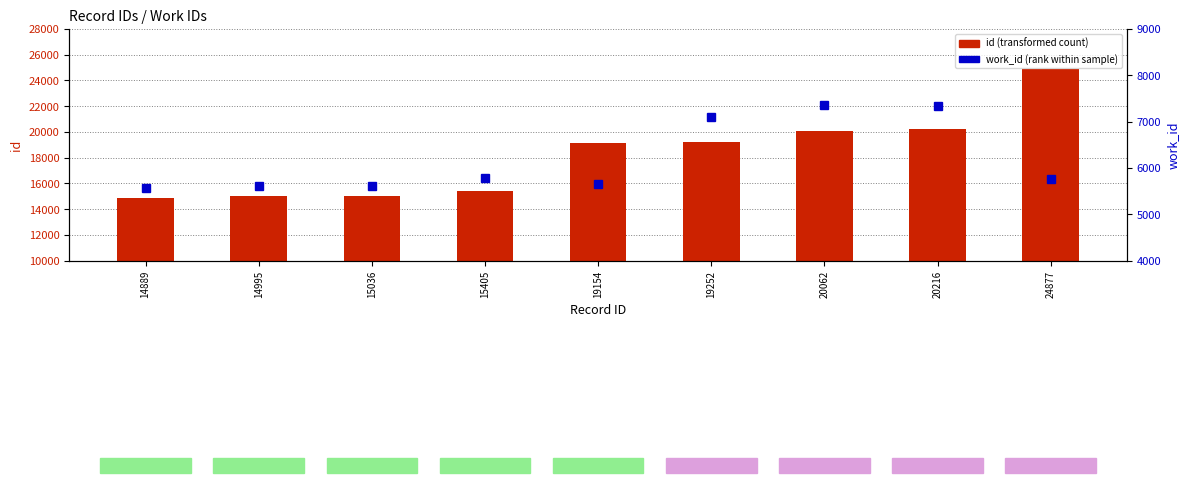

Which has a higher value, 24877 or 20216?

24877